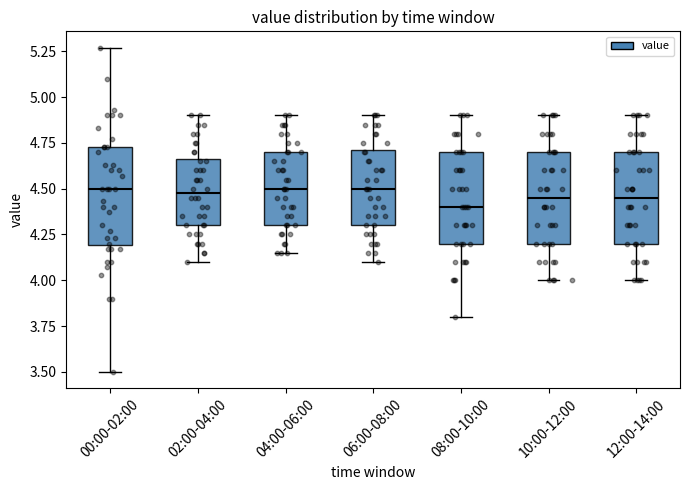

Reading left to right, transcribe this box plot: for each box, give where its median line is, the range the box spans, and where its two whiskers end, as read against the y-axis. The values are not printed on the chart, so give them approximately, as read against the axis.

00:00-02:00: median 4.50, box 4.20 to 4.75, whiskers 3.50 to 5.25
02:00-04:00: median 4.50, box 4.30 to 4.65, whiskers 4.10 to 4.90
04:00-06:00: median 4.50, box 4.30 to 4.70, whiskers 4.15 to 4.90
06:00-08:00: median 4.50, box 4.30 to 4.70, whiskers 4.10 to 4.90
08:00-10:00: median 4.40, box 4.20 to 4.70, whiskers 3.80 to 4.90
10:00-12:00: median 4.45, box 4.20 to 4.70, whiskers 4.00 to 4.90
12:00-14:00: median 4.45, box 4.20 to 4.70, whiskers 4.00 to 4.90